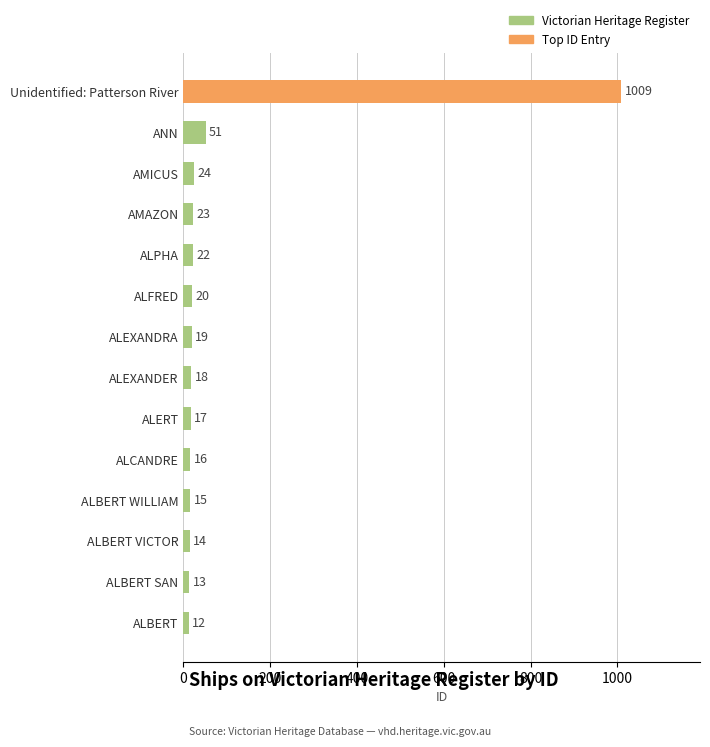

The chart shows a value of 17 at ALERT. True or false?

True